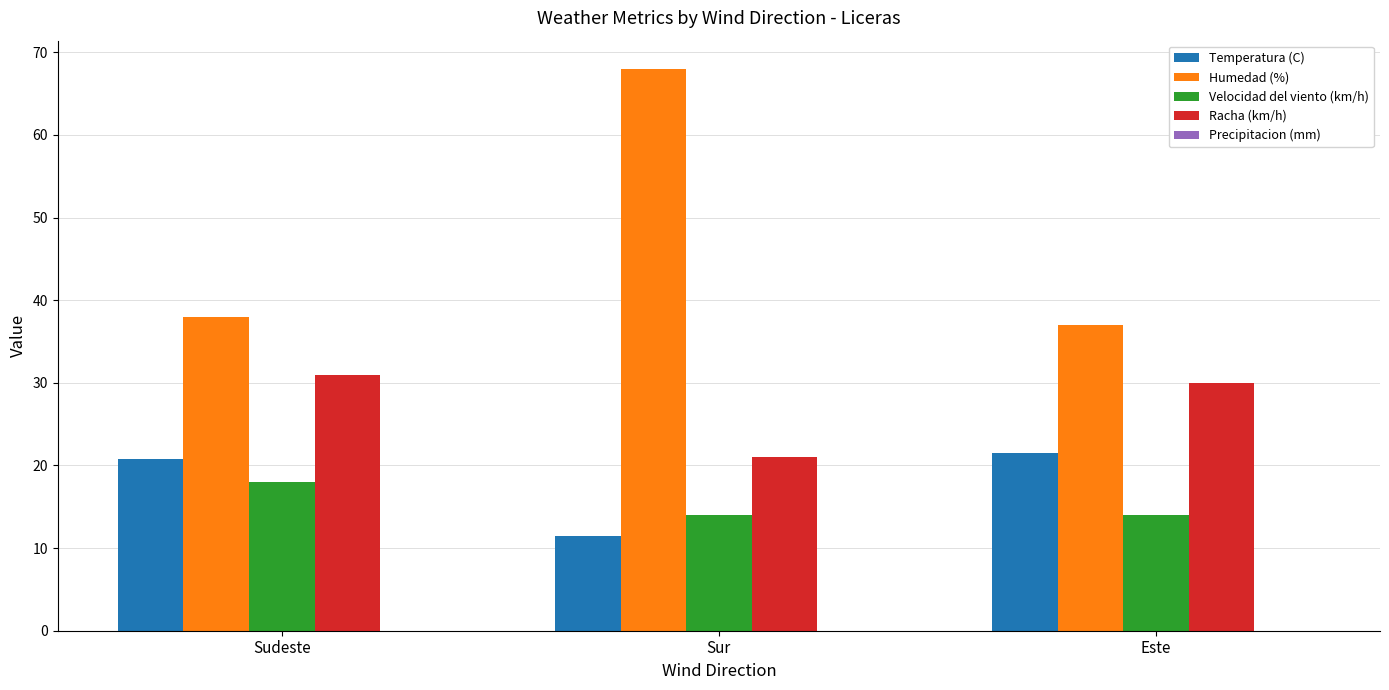

Rank the series by their maximum value, from lowest to highest.

Velocidad del viento (km/h), Temperatura (C), Racha (km/h), Humedad (%)